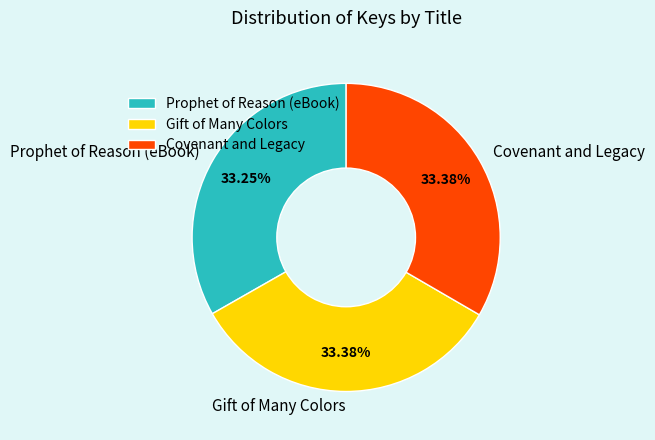

Does Prophet of Reason (eBook) account for over 50% of the chart?

No